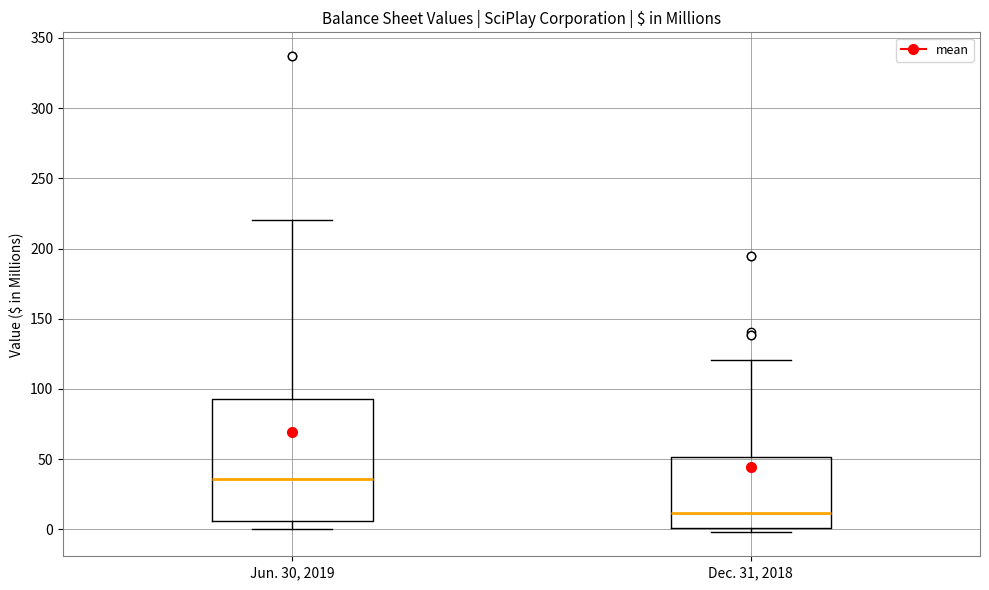

Reading left to right, read every box against the y-axis: the position of its median line, the range the box covers, and the ends of its whiskers. The values are not printed on the chart, so give them approximately, as read against the axis.

Jun. 30, 2019: median 35, box 5 to 95, whiskers 0 to 220
Dec. 31, 2018: median 10, box 0 to 50, whiskers 0 (just below the box's lower edge) to 120